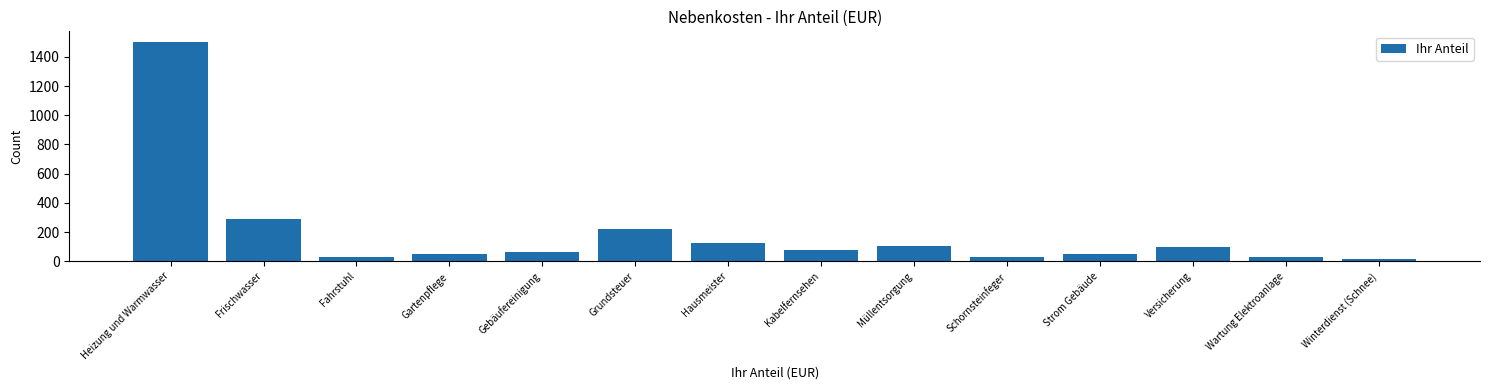

What is the label of the 6th bar from the left?

Grundsteuer